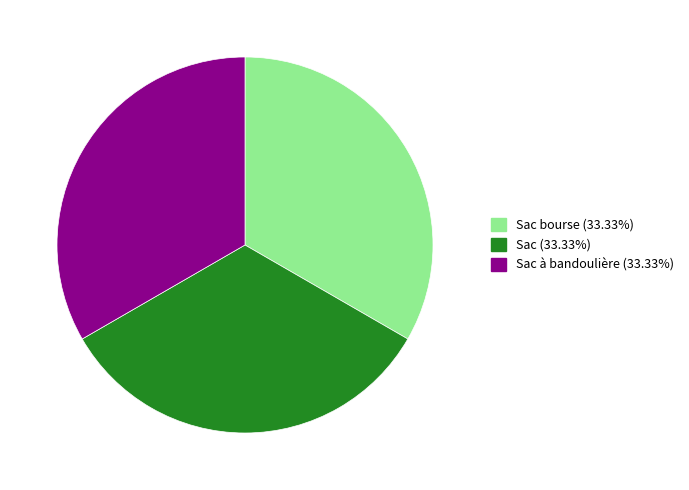

Is there a majority slice in this chart?

No